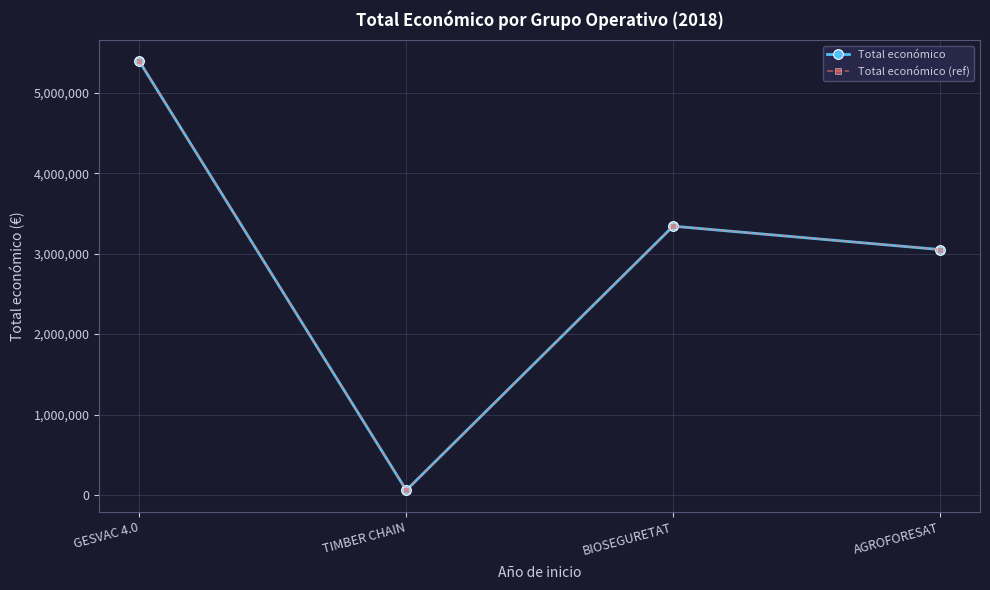

What position from the left is AGROFORESAT?

4